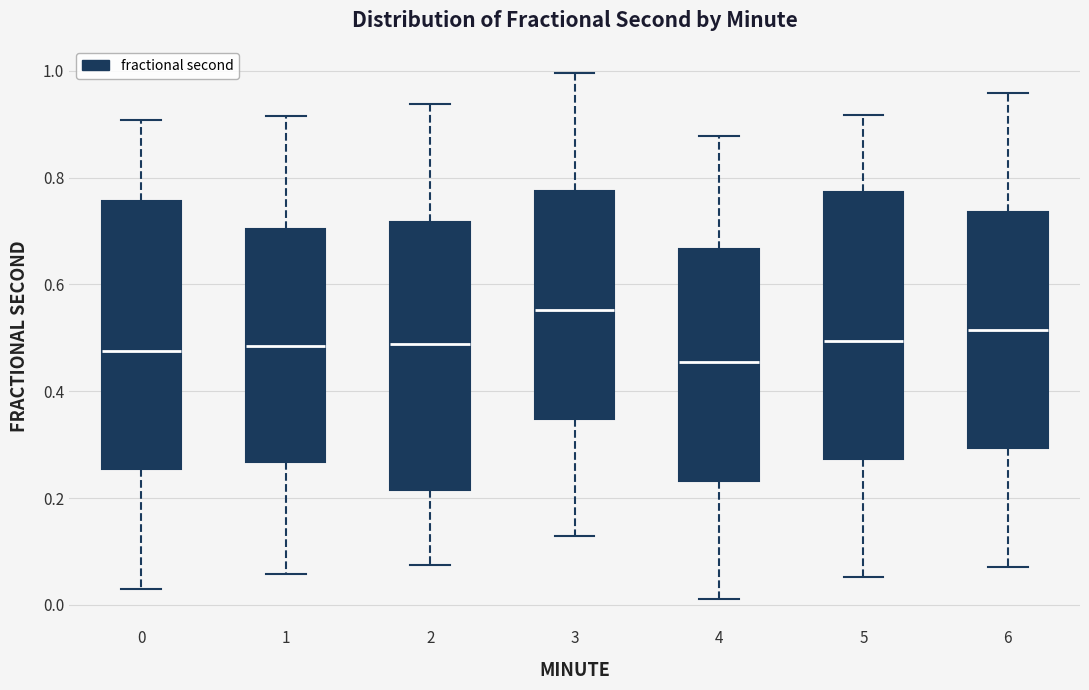

Reading left to right, read every box against the y-axis: the position of its median line, the range the box covers, and the ends of its whiskers. The values are not printed on the chart, so give them approximately, as read against the axis.

0: median 0.48, box 0.26 to 0.76, whiskers 0.04 to 0.90
1: median 0.48, box 0.26 to 0.70, whiskers 0.06 to 0.92
2: median 0.48, box 0.22 to 0.72, whiskers 0.08 to 0.94
3: median 0.56, box 0.34 to 0.78, whiskers 0.12 to 1.00
4: median 0.46, box 0.24 to 0.66, whiskers 0.02 to 0.88
5: median 0.50, box 0.28 to 0.78, whiskers 0.06 to 0.92
6: median 0.52, box 0.30 to 0.74, whiskers 0.08 to 0.96